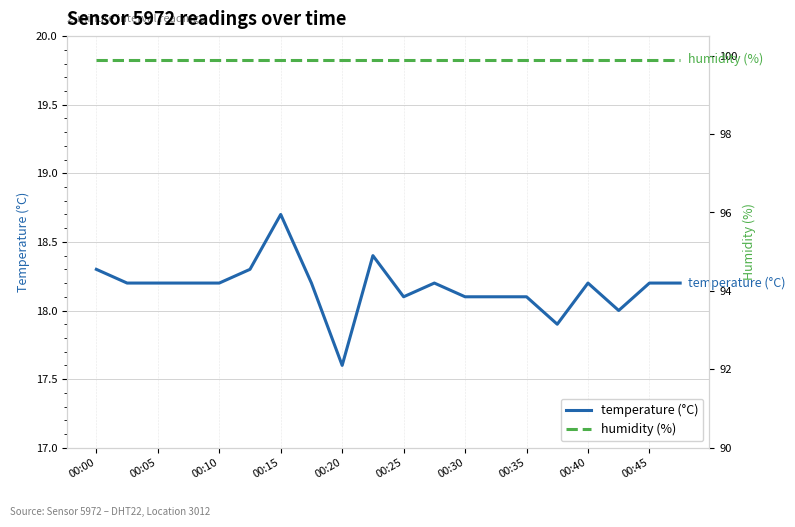

True or false: humidity (%) and temperature (°C) cross at least once.

False